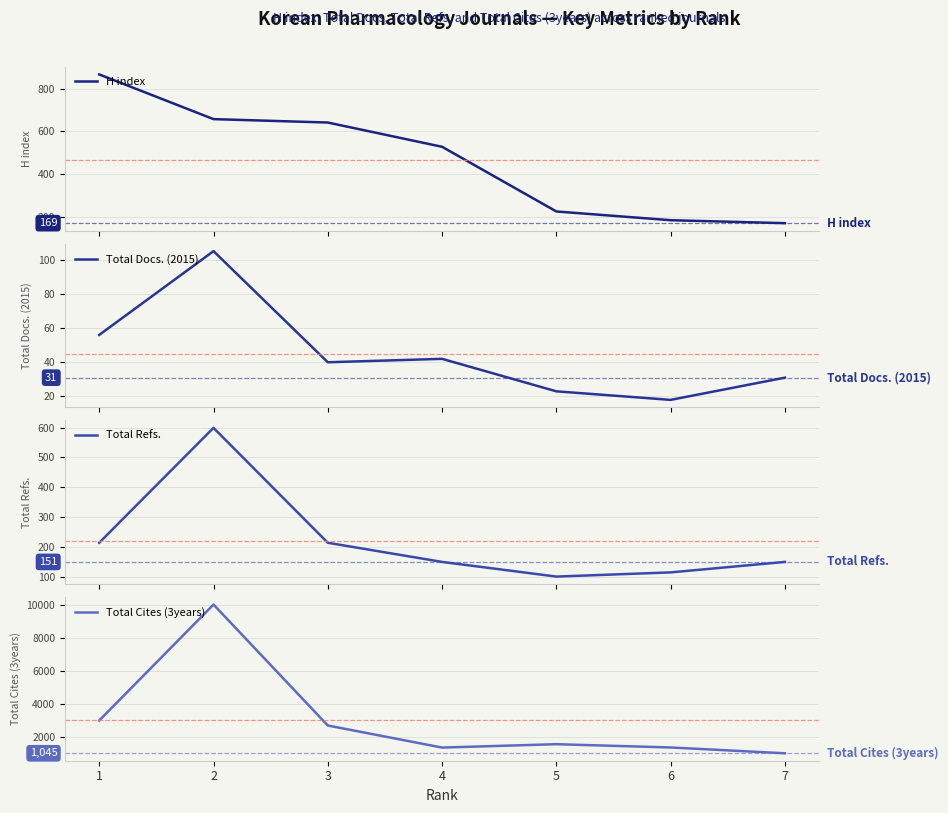

What is the sum of all Total Refs. values?

1549